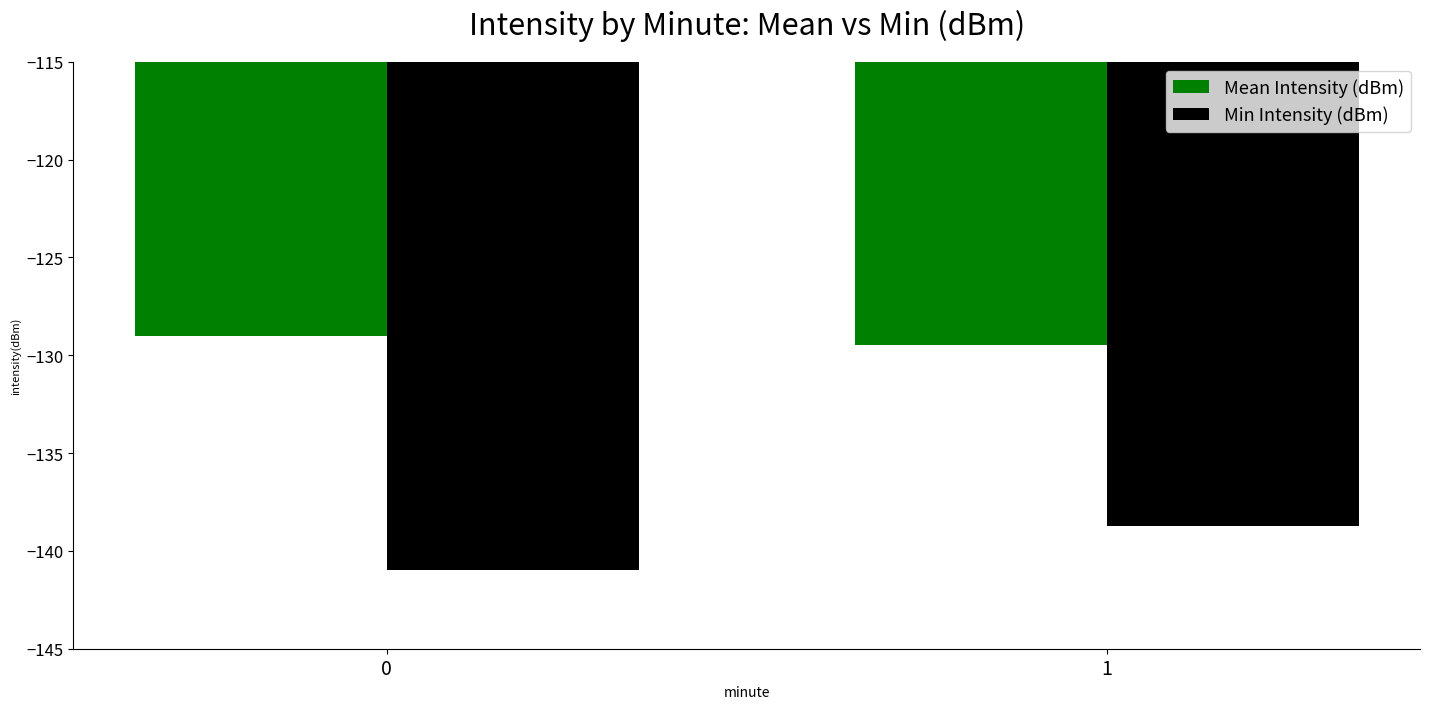

Reading left to right, list all the values displayed in this chart.

Mean Intensity (dBm): -129.0	-129.5
Min Intensity (dBm): -141.0	-138.7